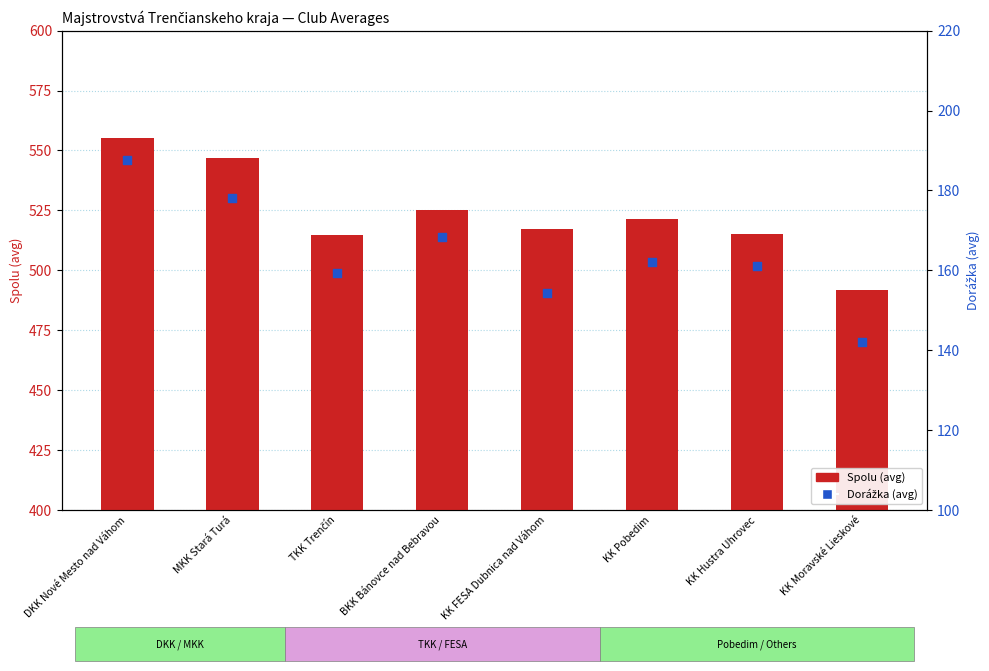

Which series reaches the maximum Y coordinate?

Spolu (avg)